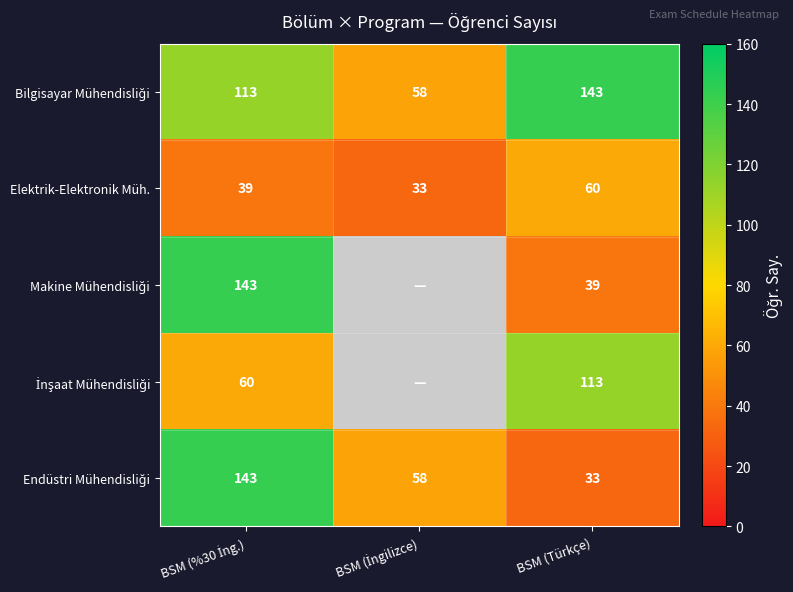

What is the difference between the maximum and second lowest values in the Elektrik-Elektronik Müh. series?

21